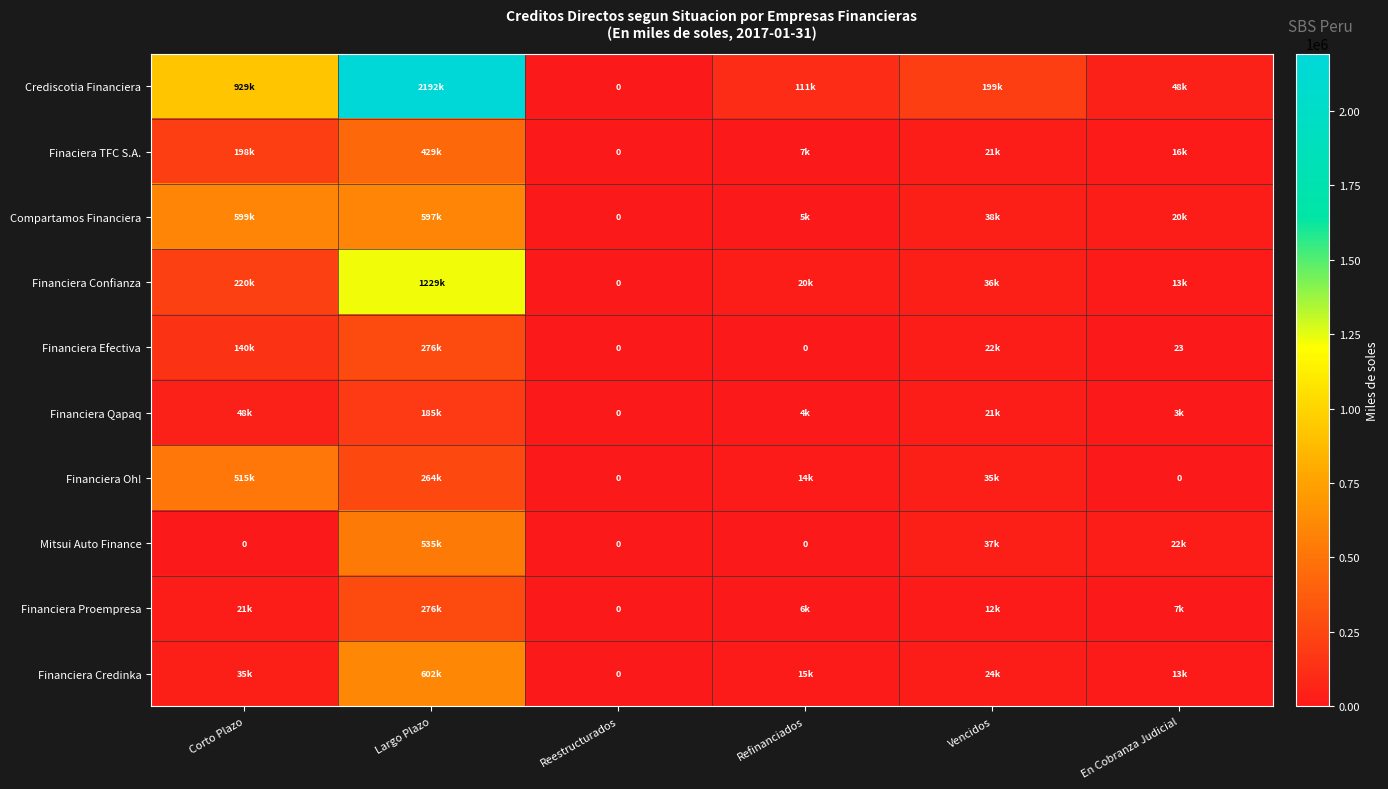

What is the difference between the second highest and second lowest values in the Financiera Credinka series?

21854.6